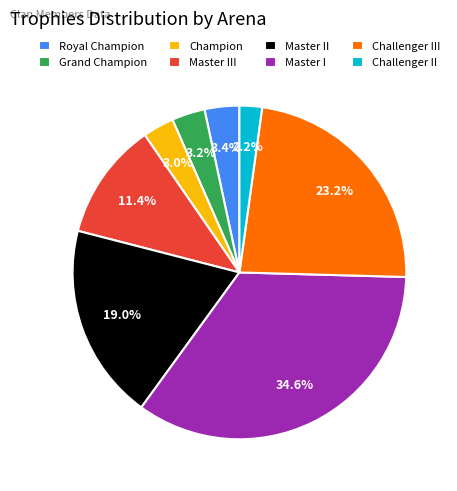

Which has a higher value, Champion or Challenger II?

Champion